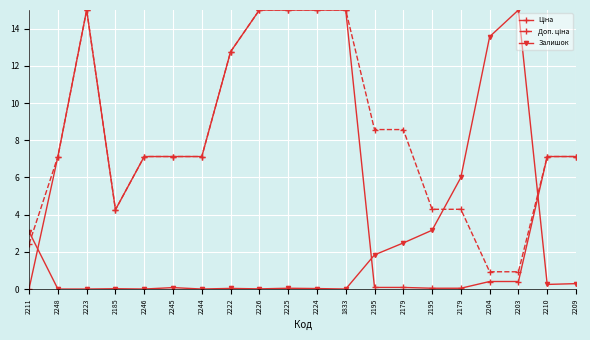

Which series changed the most between 2226 and 2225?

Залишок